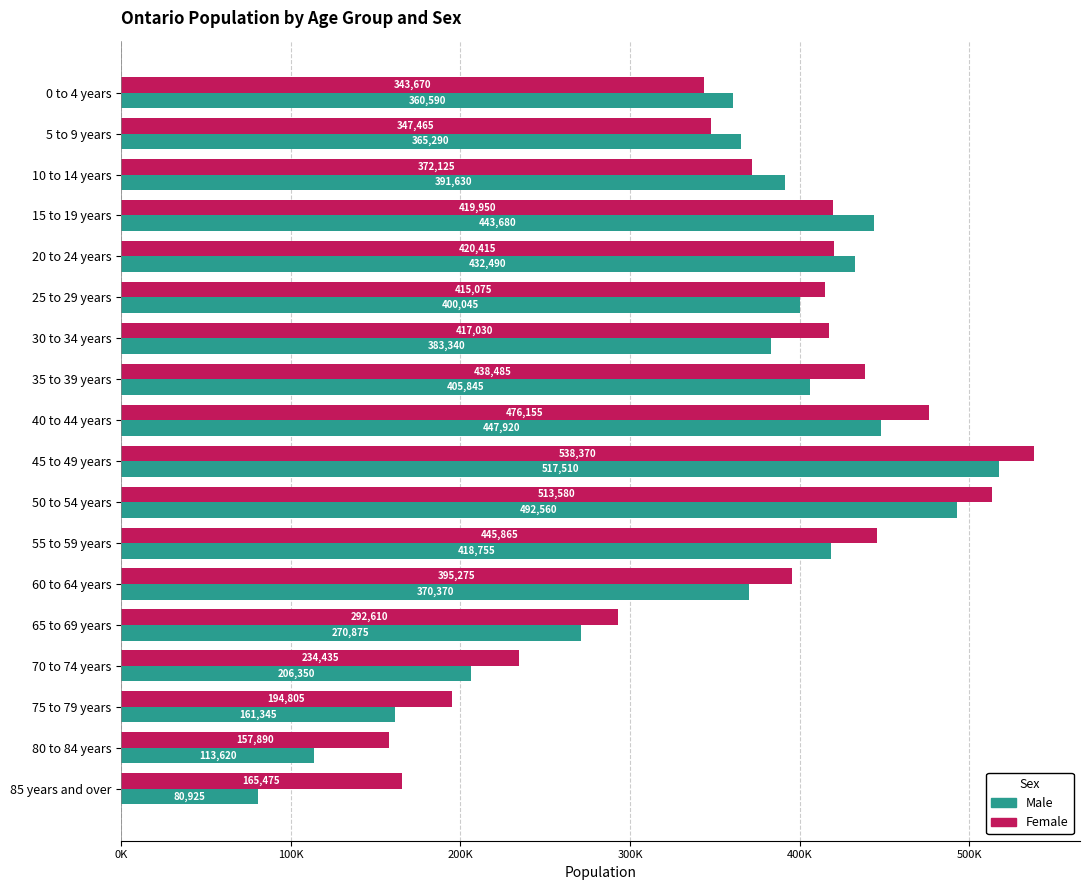

What are all the series names shown in the legend?

Male, Female